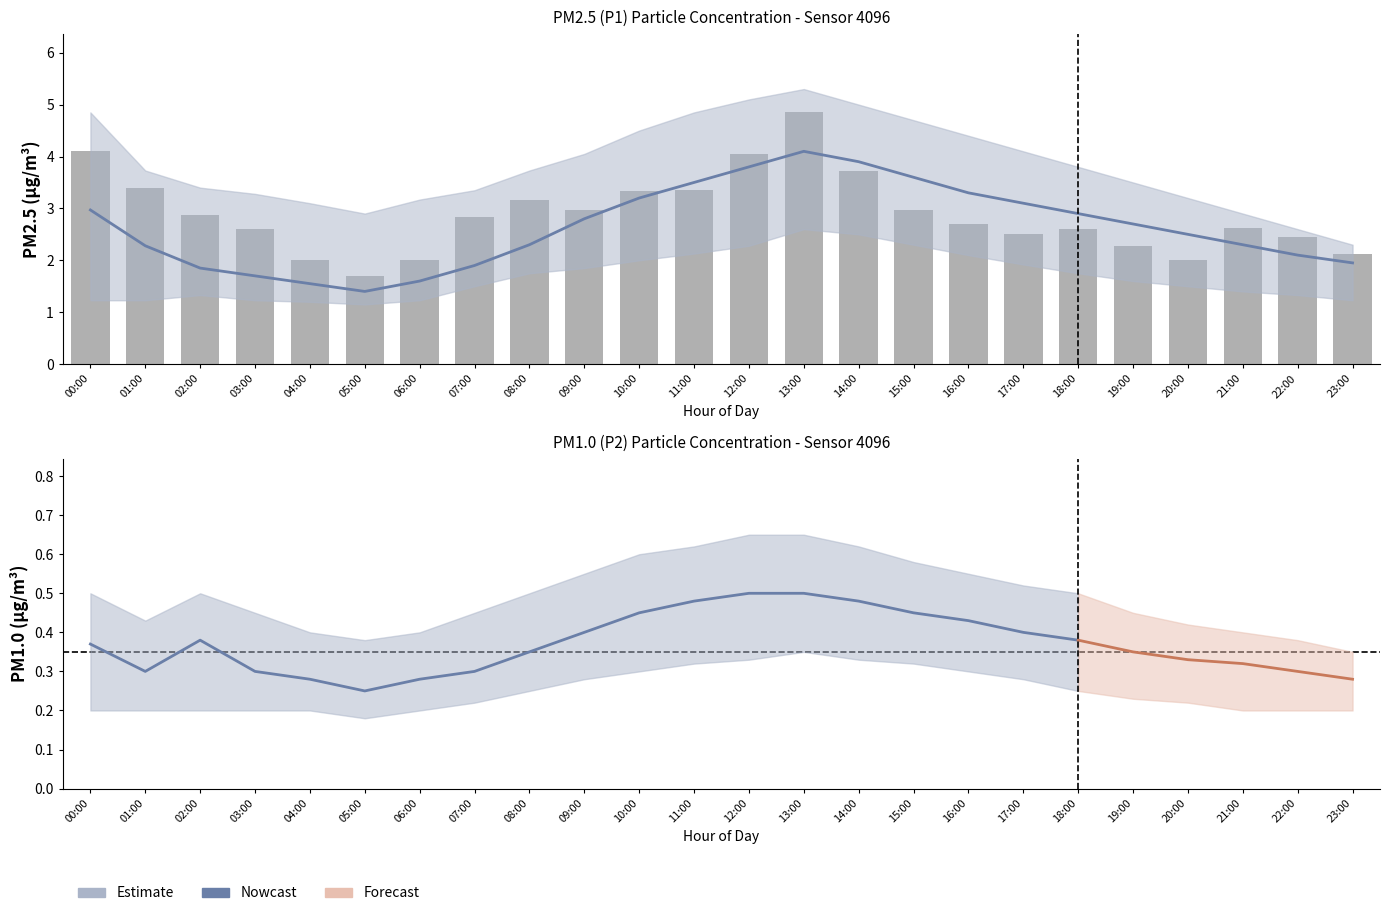

The P1_upper series shows 1.6 at 12:00. True or false?

False